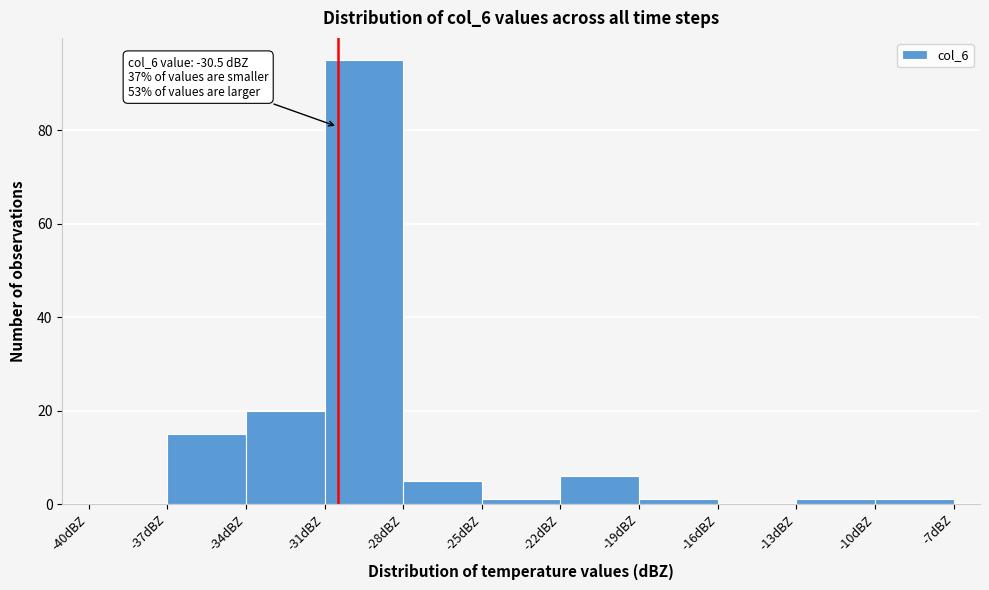

Over which range of the x-axis is the bar tallest?

-31 to -28